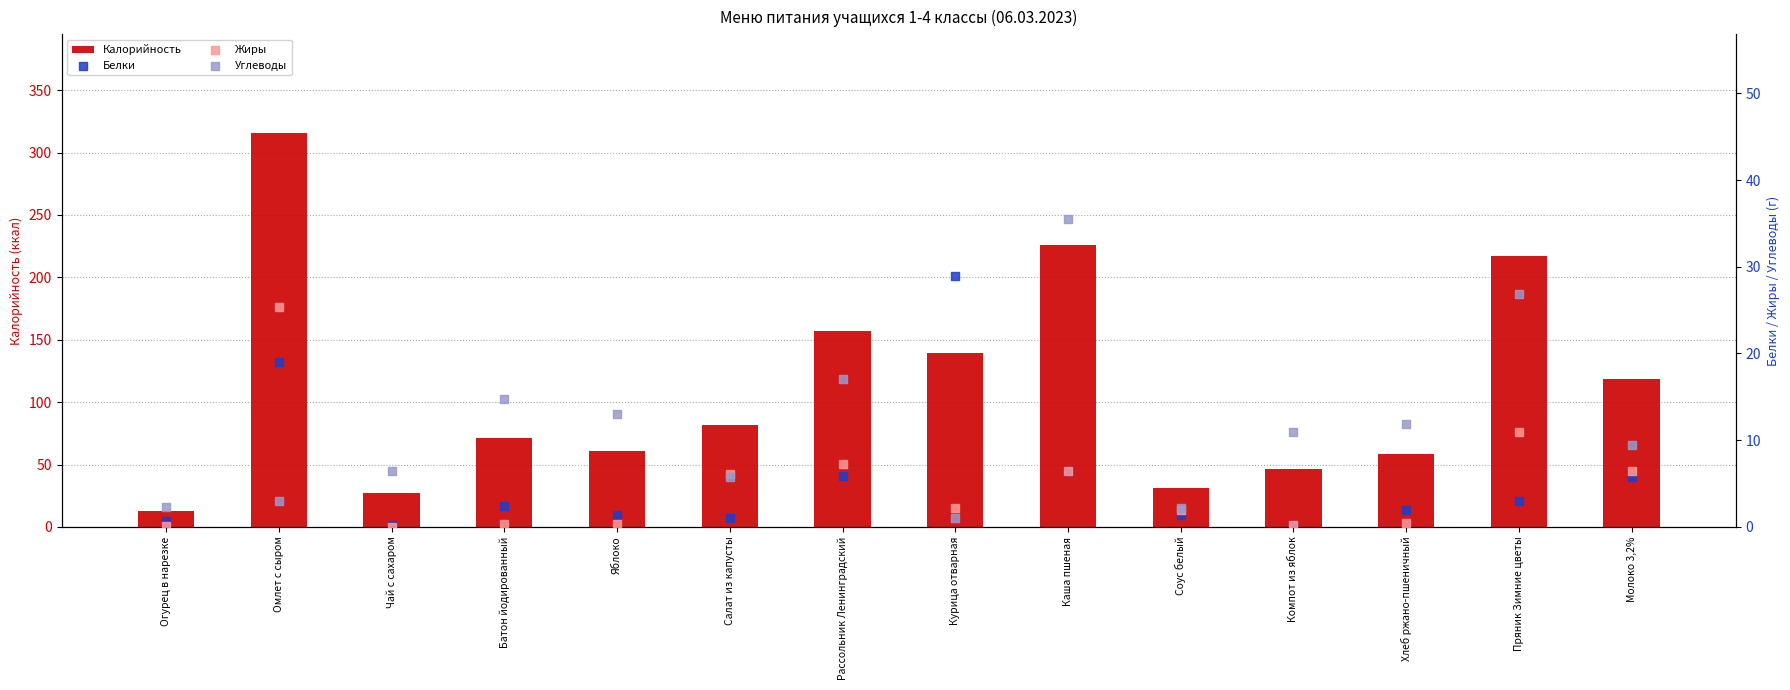

What are all the series names shown in the legend?

Калорийность, Белки, Жиры, Углеводы